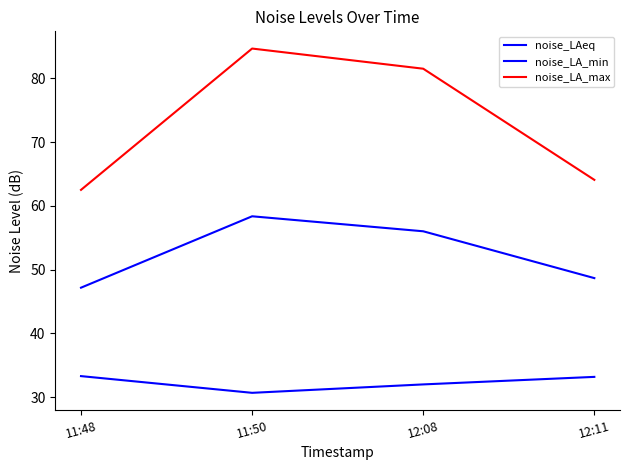

Which category has the highest value across all series?

11:50